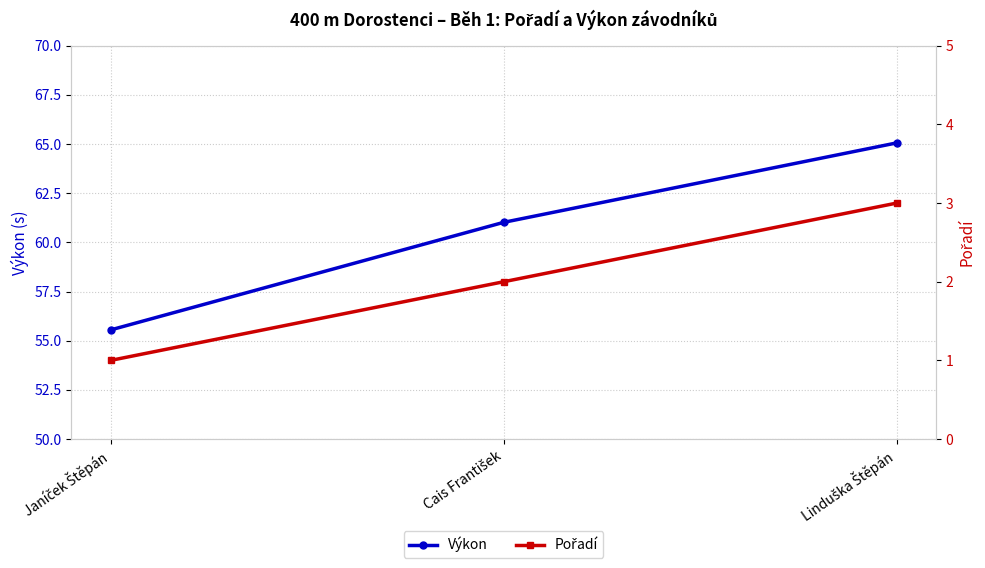

At which category is the sum across all series the highest?

Linduška Štěpán